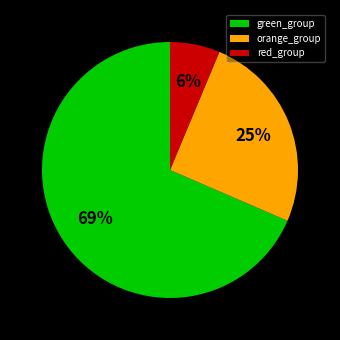

Which slice is the smallest?

red_group